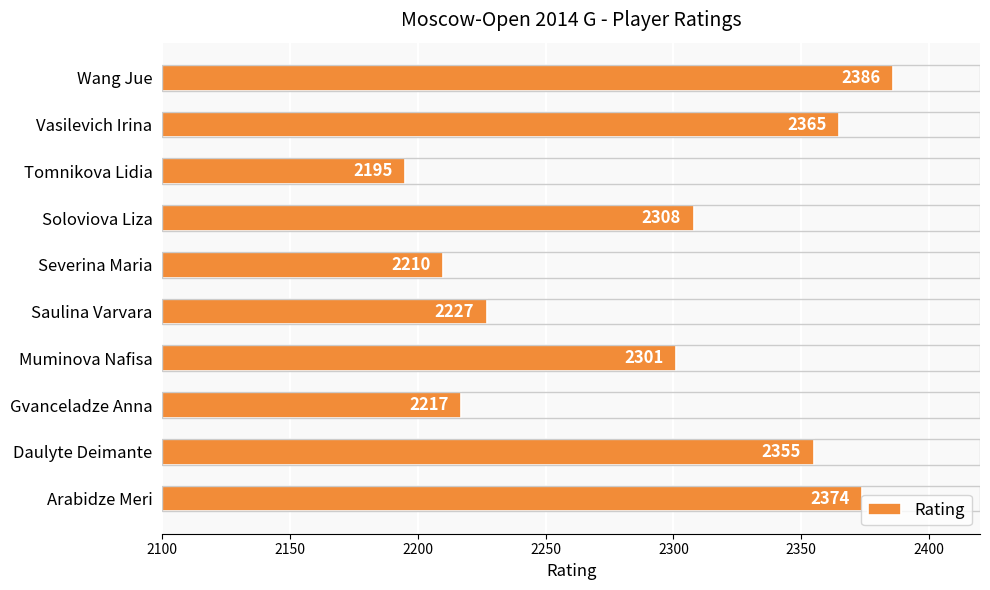

The chart shows a value of 582 at Daulyte Deimante. True or false?

False